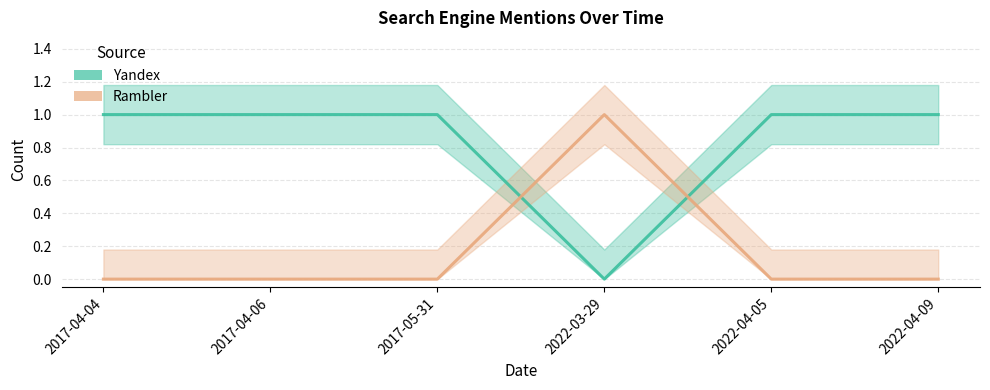

How many data points does each series have?

6